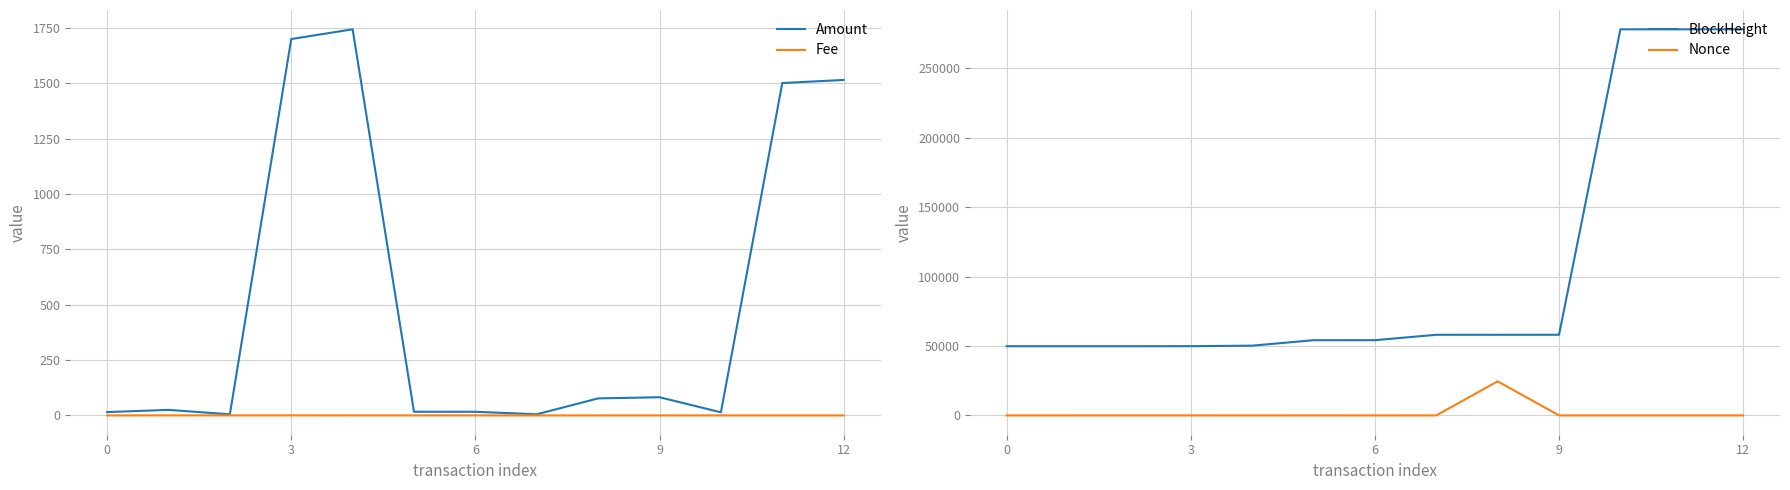

Which series ends up on top after the final intersection of Nonce and Amount?

Amount